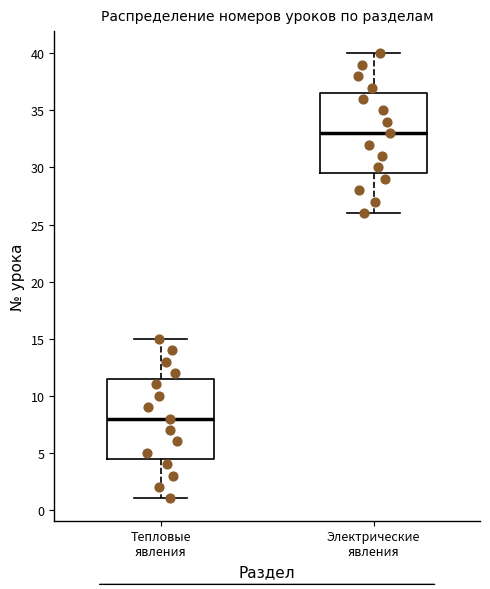

Reading left to right, read every box against the y-axis: the position of its median line, the range the box covers, and the ends of its whiskers. The values are not printed on the chart, so give them approximately, as read against the axis.

Тепловые явления: median 8.0, box 4.5 to 11.5, whiskers 1.0 to 15.0
Электрические явления: median 33.0, box 29.5 to 36.5, whiskers 26.0 to 40.0